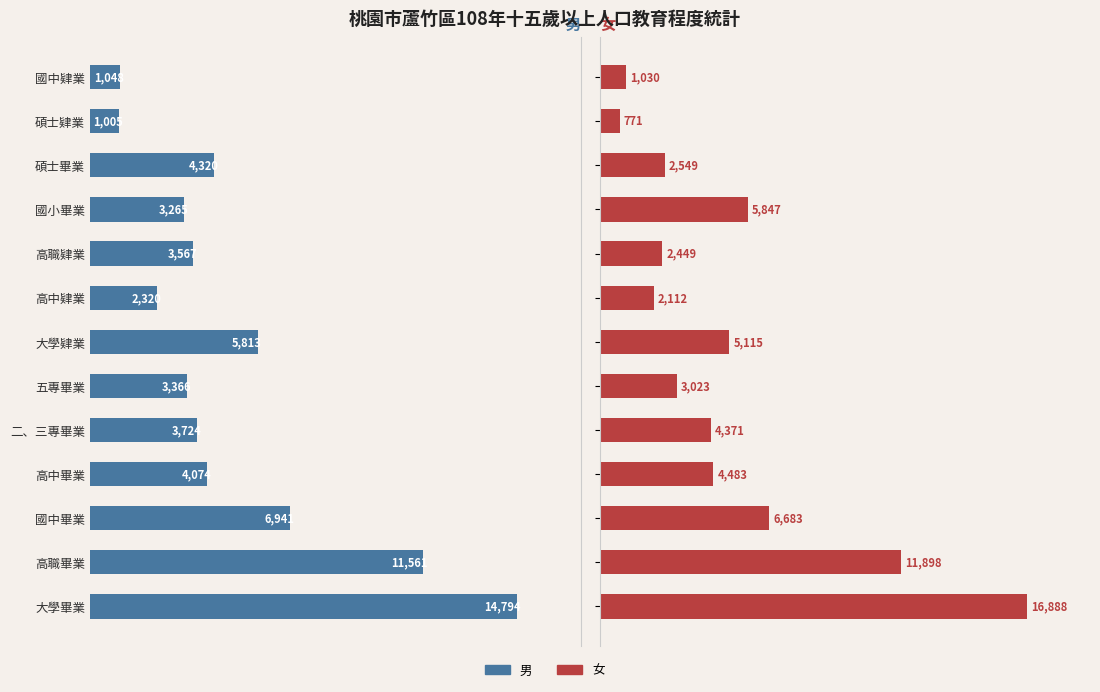

What is the value of the 男 bar at the 3rd from the left?

-6941